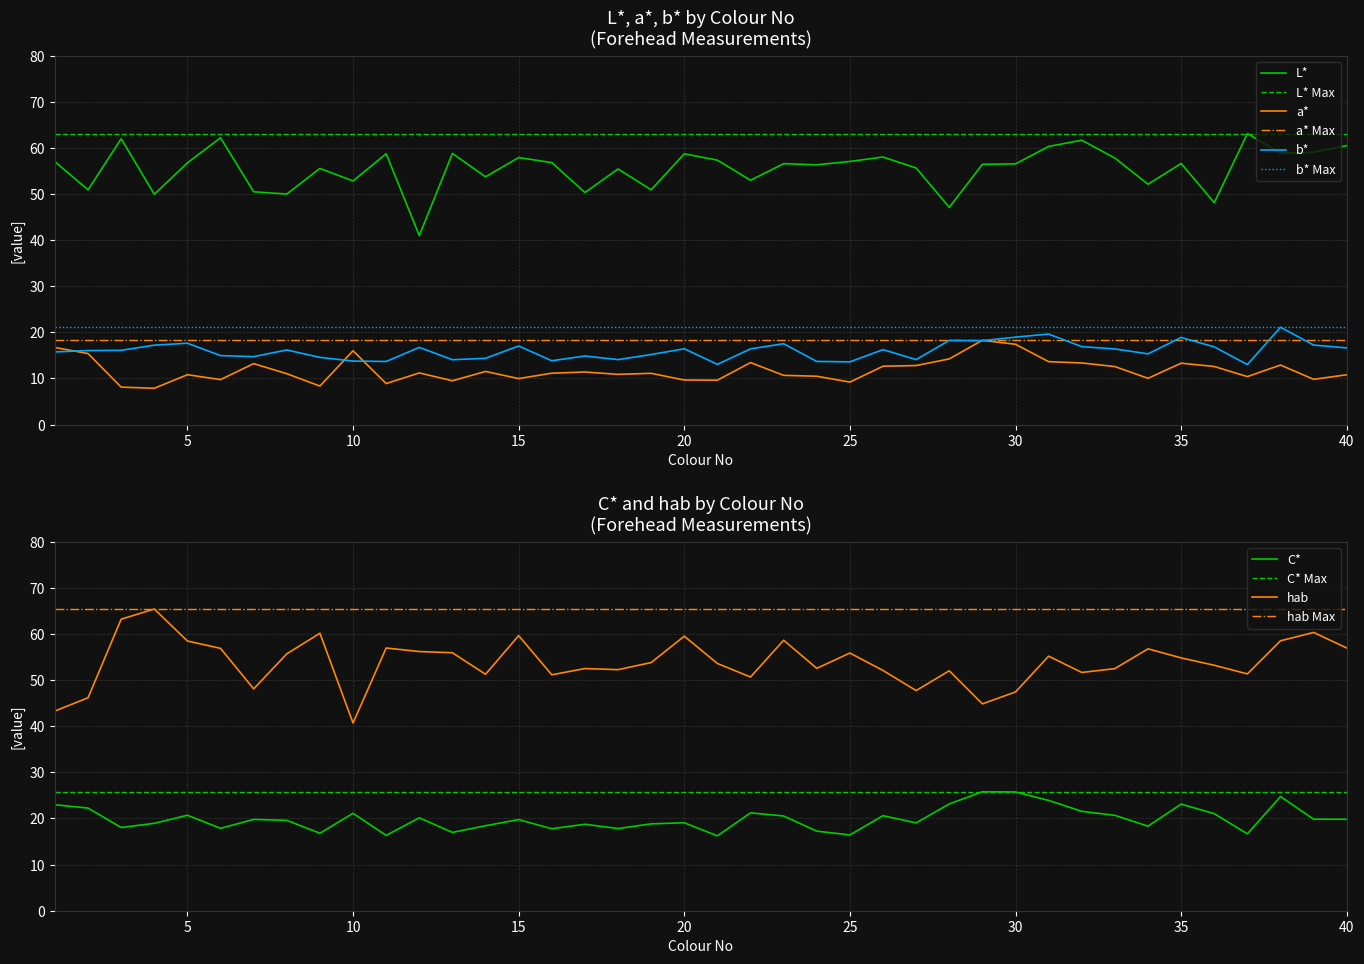

Is it true that hab equals 47.4 at 30?

True